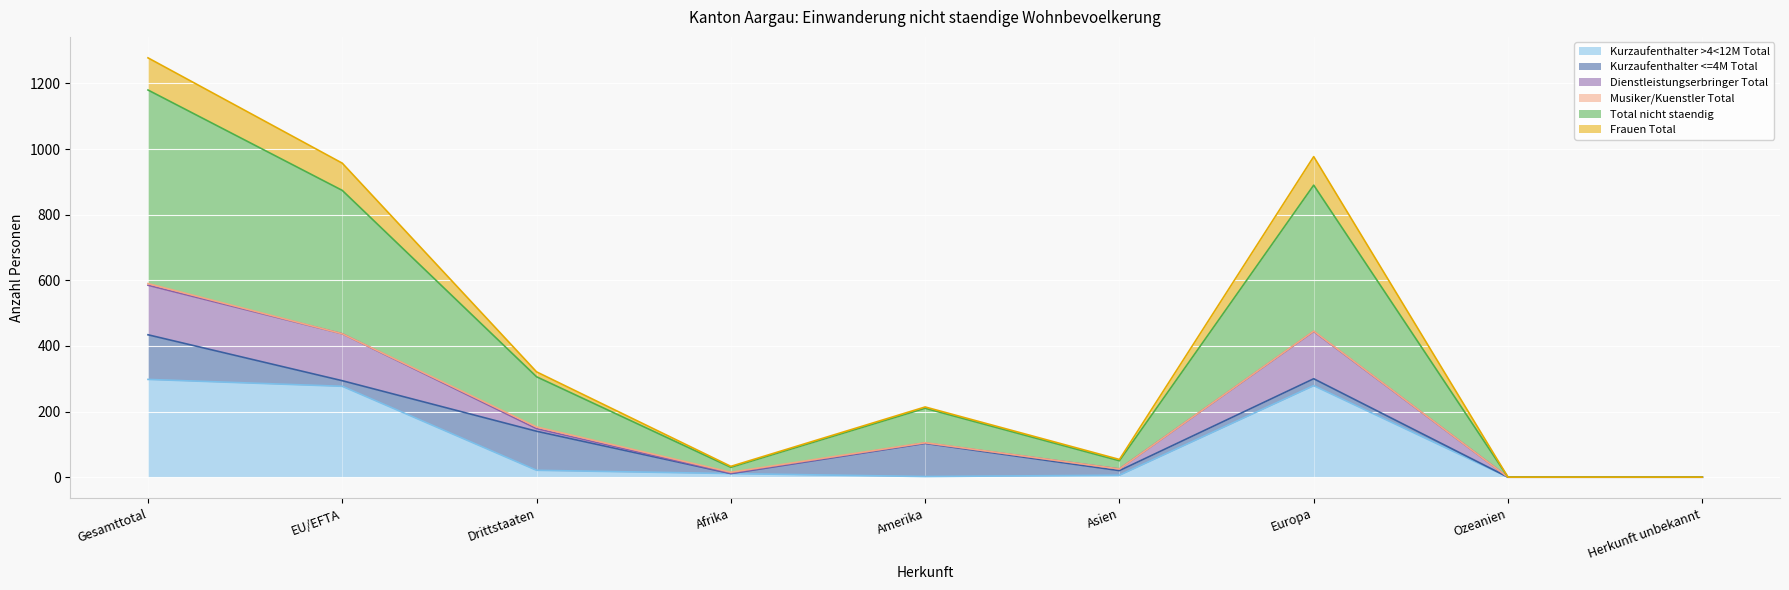

What is the average value of the Kurzaufenthalter >4<12M Total series?

99